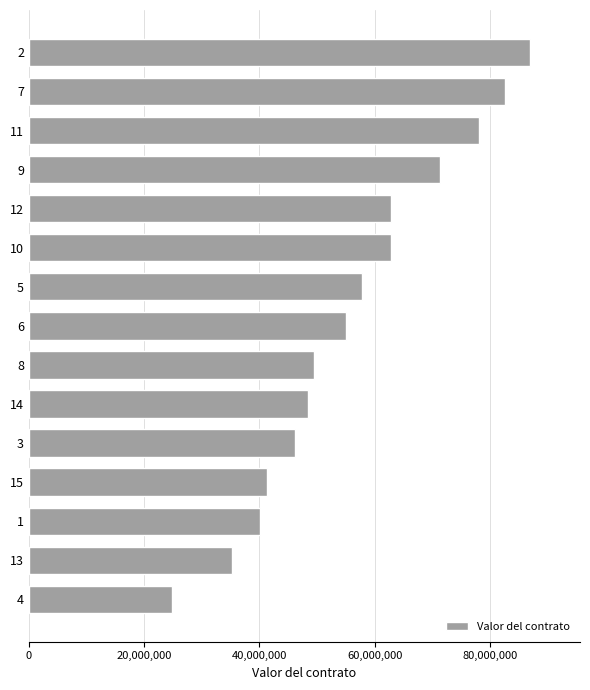

Reading bottom to top, transcribe all the data shown in this chart.

24807310	35200000	40002600	41360000	46200000	48400000	49500000	55000000	57704900	62762700	62762700	71280000	77999900	82500000	86900000